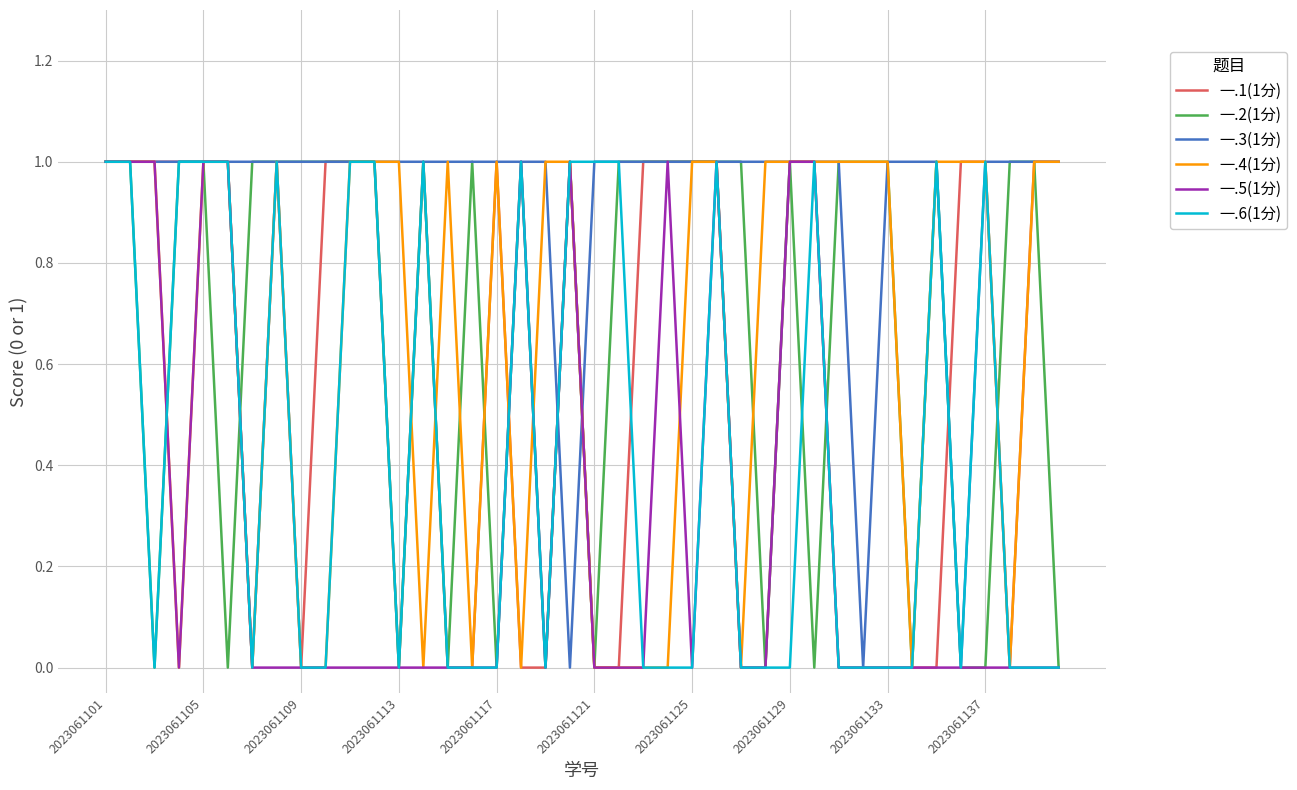

Which series has the largest total across all categories?

一.3(1分)